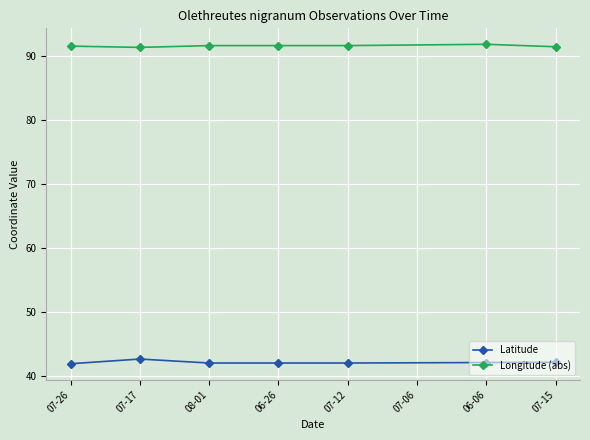

True or false: Latitude and Longitude (abs) intersect in this chart.

False